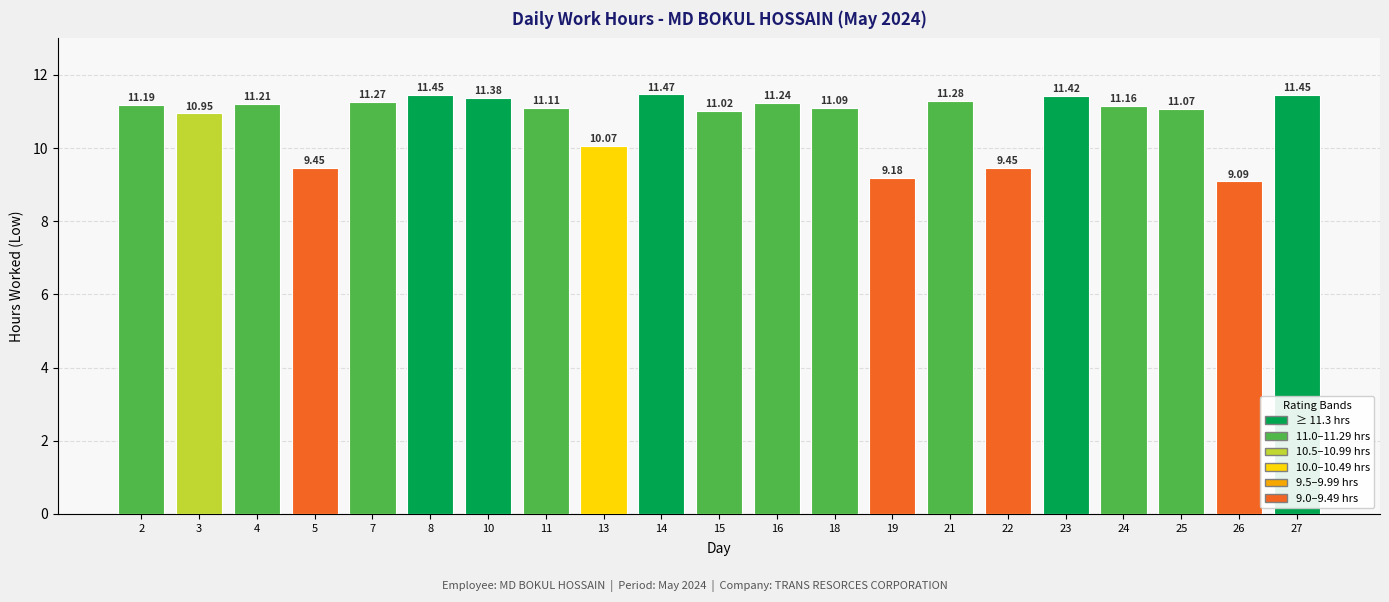

Are the bars grouped side by side (vs. stacked)?

No